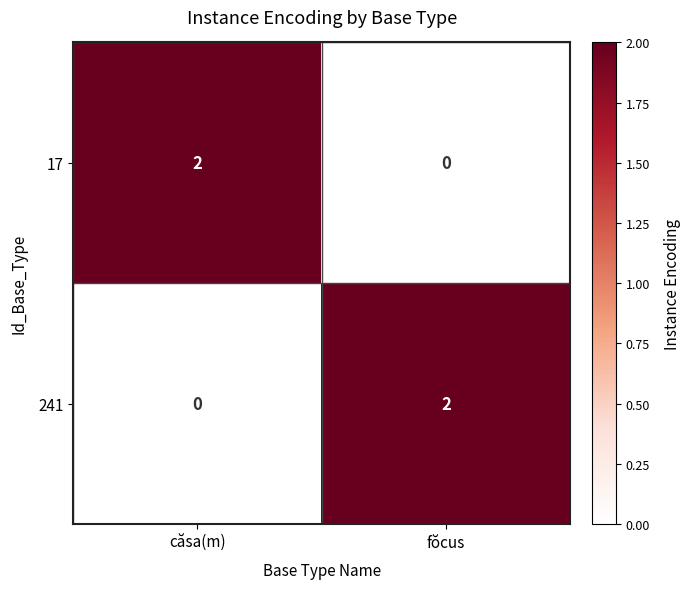

Reading left to right, list all the values displayed in this chart.

17: 2	0
241: 0	2